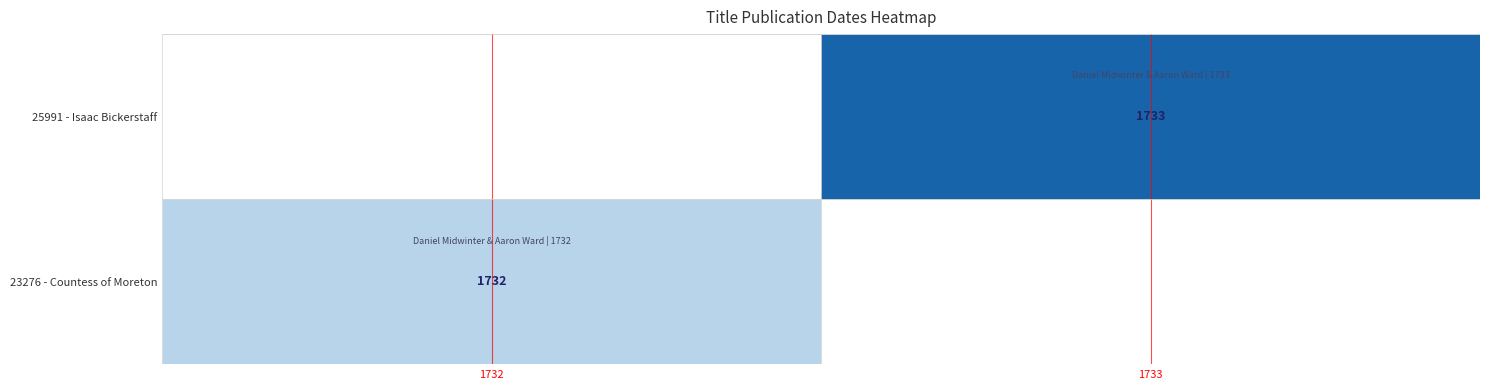

How many values in the Year 1733 series exceed 1?

1